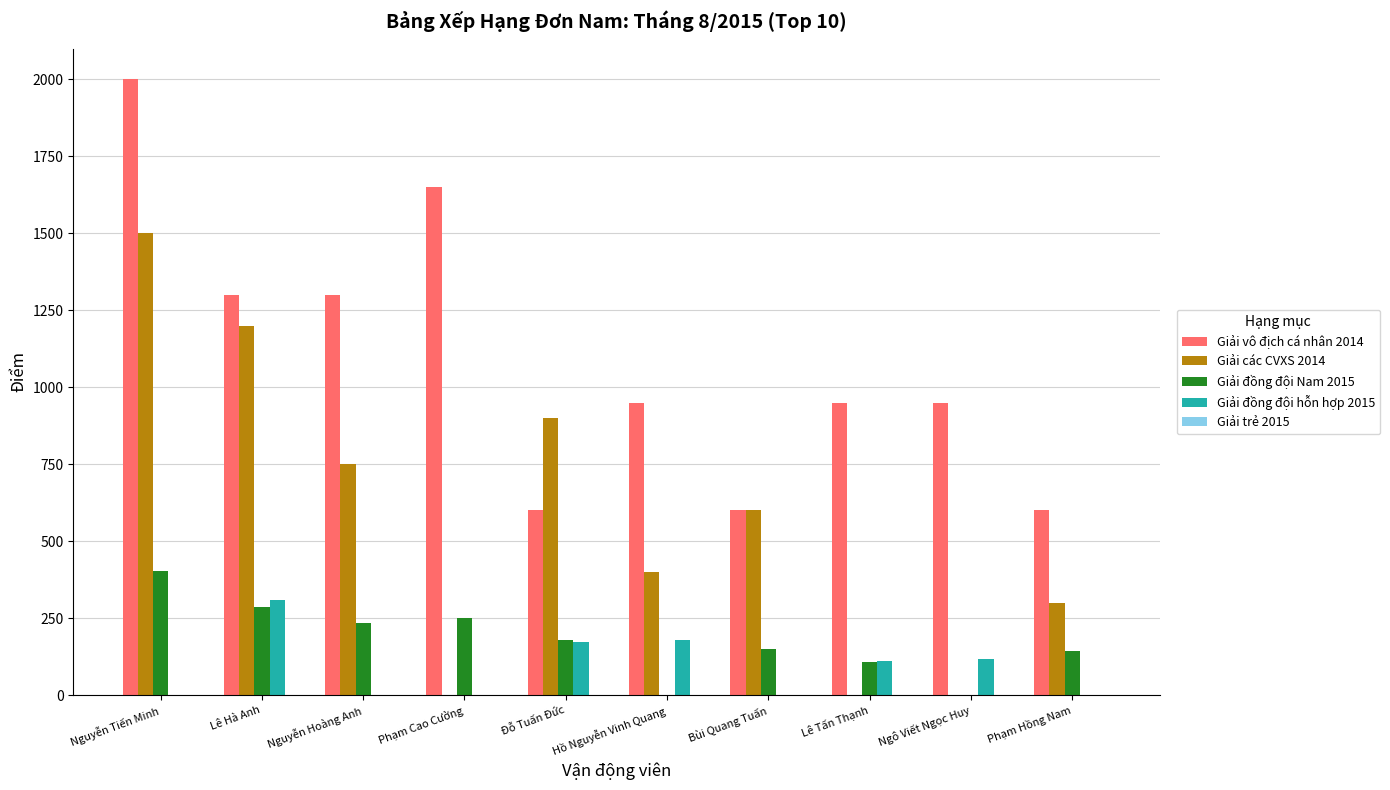

Which label corresponds to the largest value in the chart?

Nguyễn Tiến Minh